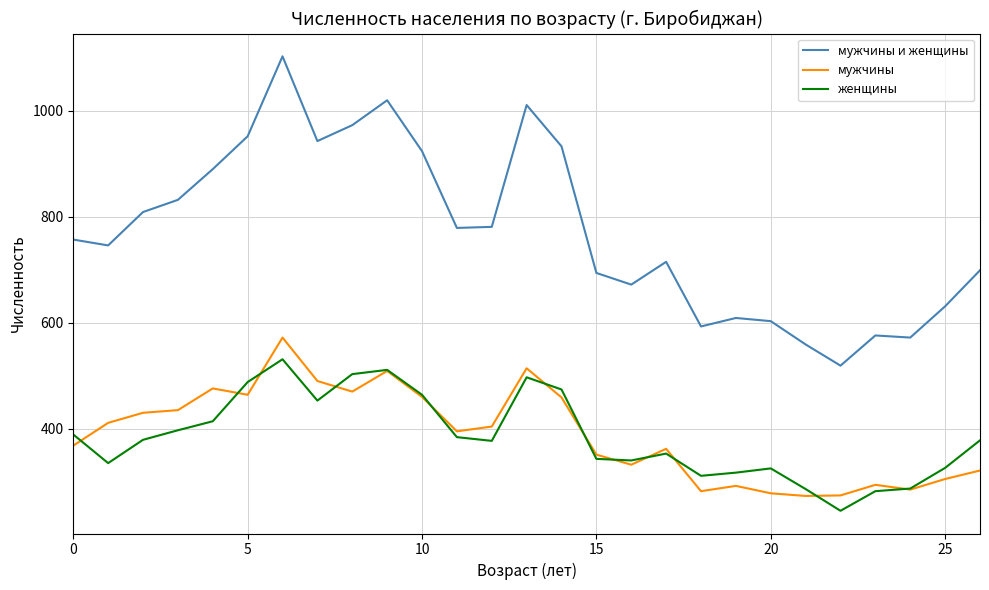

Which series has the largest total across all categories?

мужчины и женщины